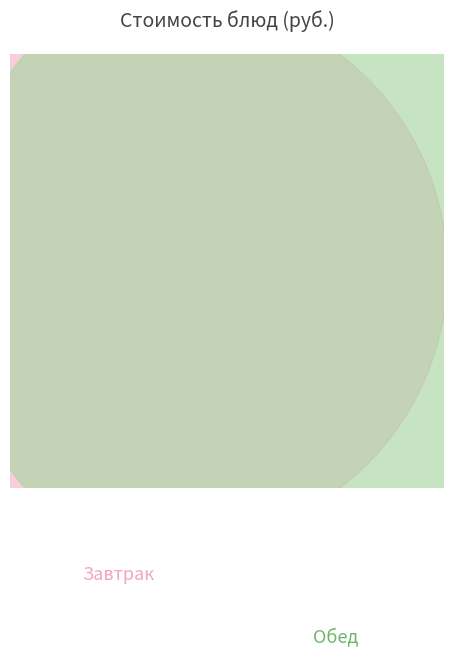

Is there a majority slice in this chart?

No